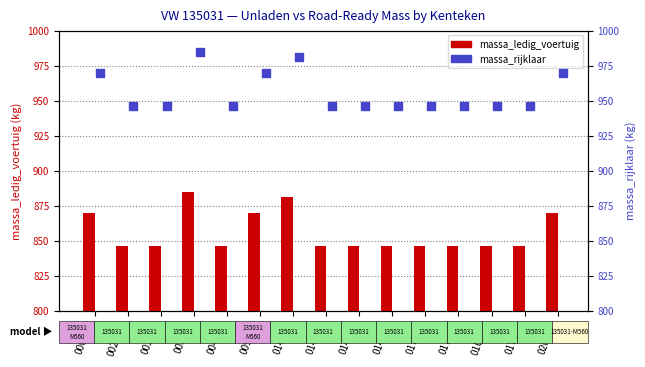

Which series has the largest Y range (max minus min)?

massa_ledig_voertuig